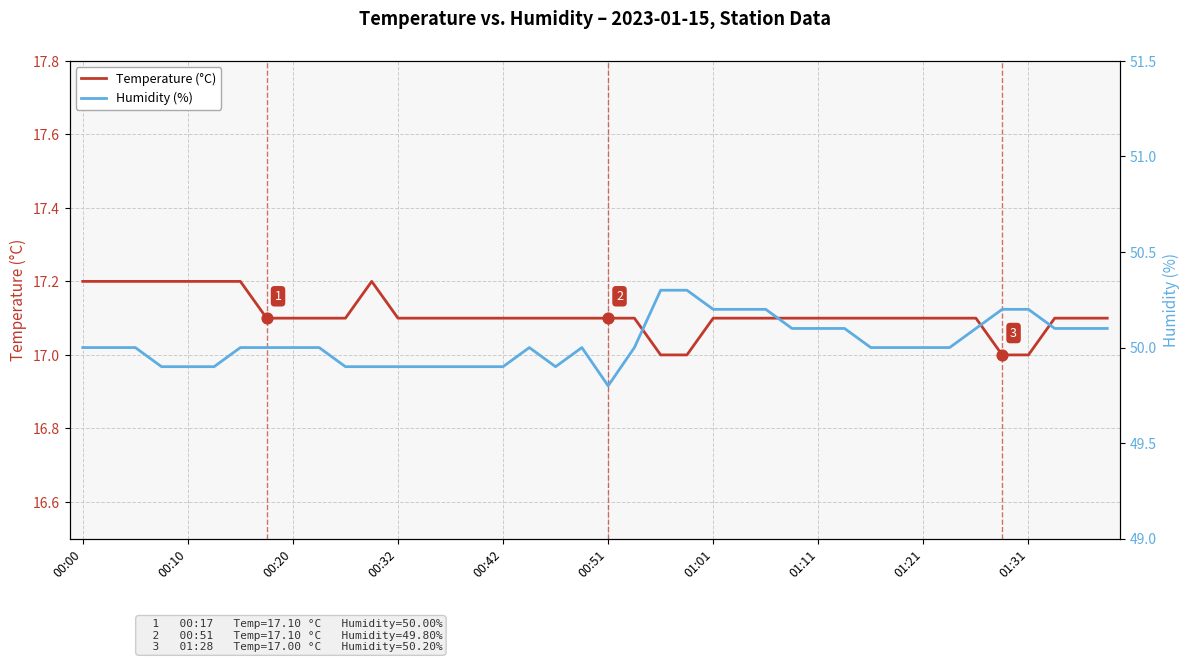

Which series contains the highest Y value?

Humidity (%)